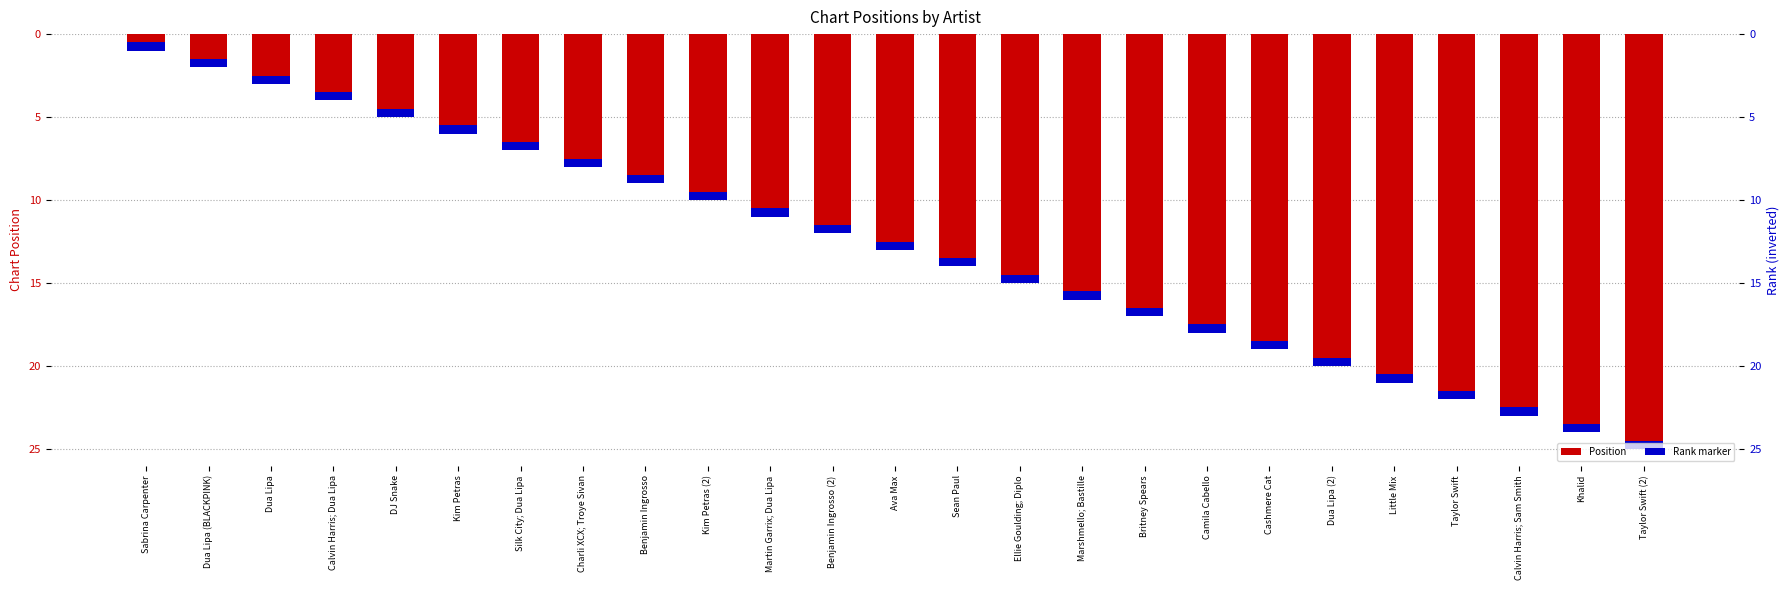

Approximately how many times larger is the value at Dua Lipa compared to Sean Paul?

0.2